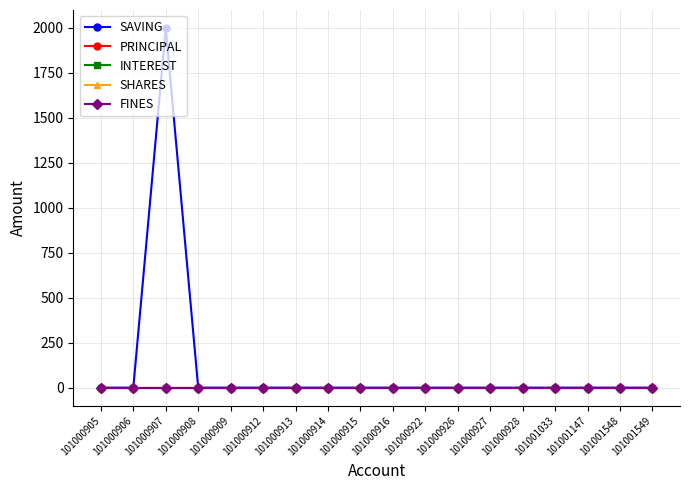

Reading left to right, extract all data points from this chart.

SAVING: 0	0	2000	0	0	0	0	0	0	0	0	0	0	0	0	0	0	0
PRINCIPAL: 0	0	0	0	0	0	0	0	0	0	0	0	0	0	0	0	0	0
INTEREST: 0	0	0	0	0	0	0	0	0	0	0	0	0	0	0	0	0	0
SHARES: 0	0	0	0	0	0	0	0	0	0	0	0	0	0	0	0	0	0
FINES: 0	0	0	0	0	0	0	0	0	0	0	0	0	0	0	0	0	0